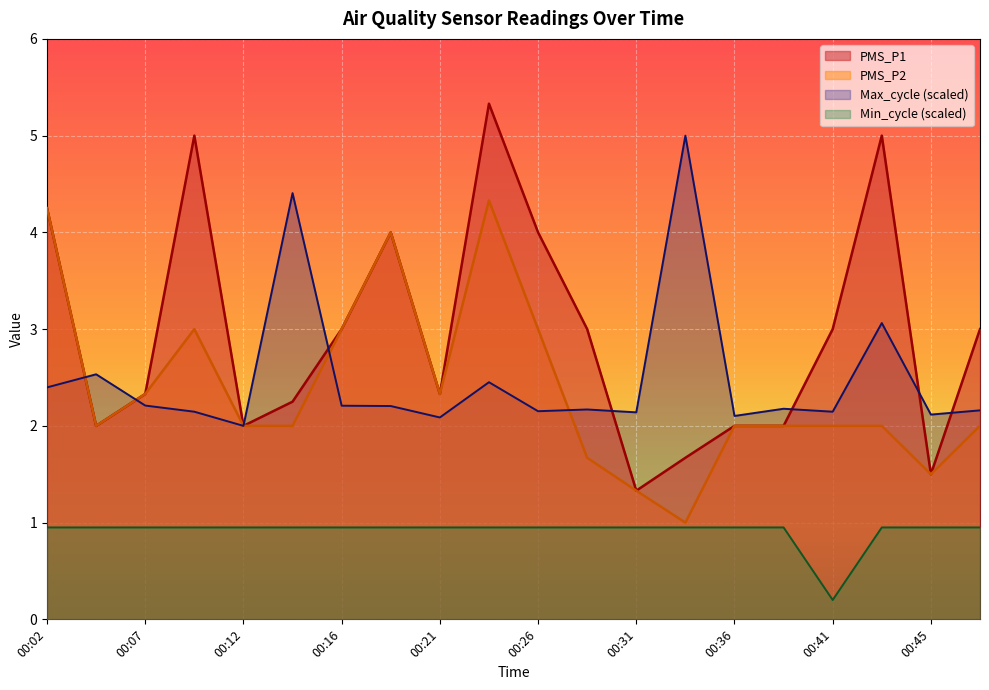

At 00:12, list the series in order from largest to smallest.

PMS_P1, PMS_P2, Max_cycle, Min_cycle